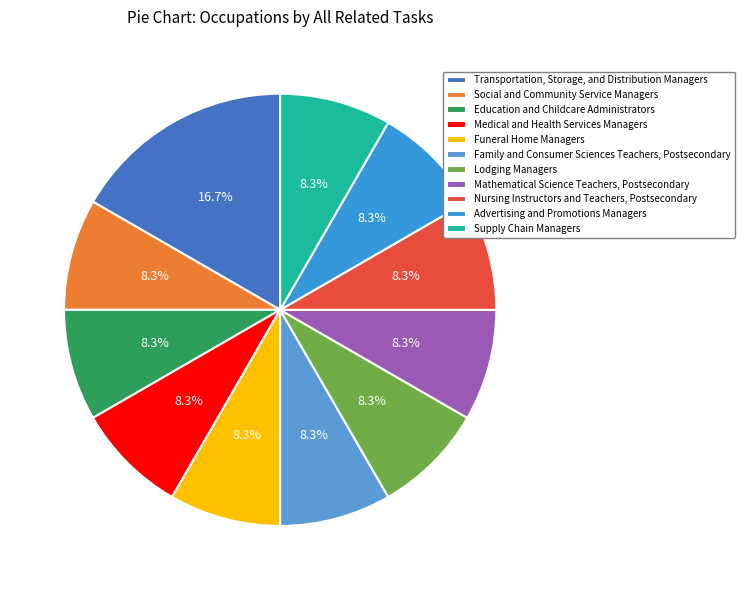

Does Education and Childcare Administrators account for over 50% of the chart?

No